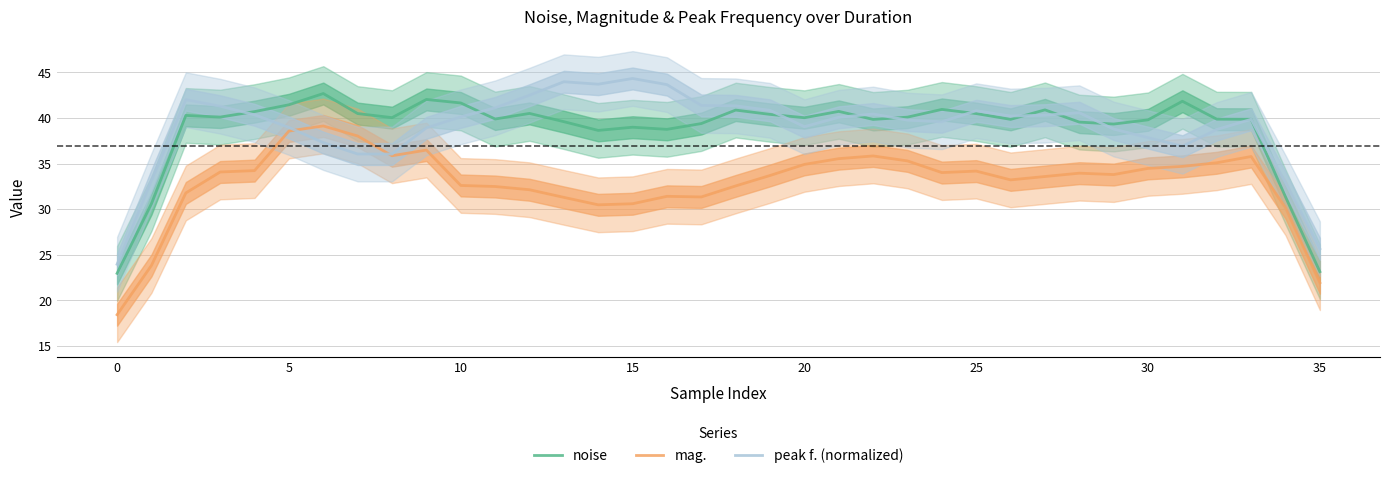

How many data points does each series have?

36